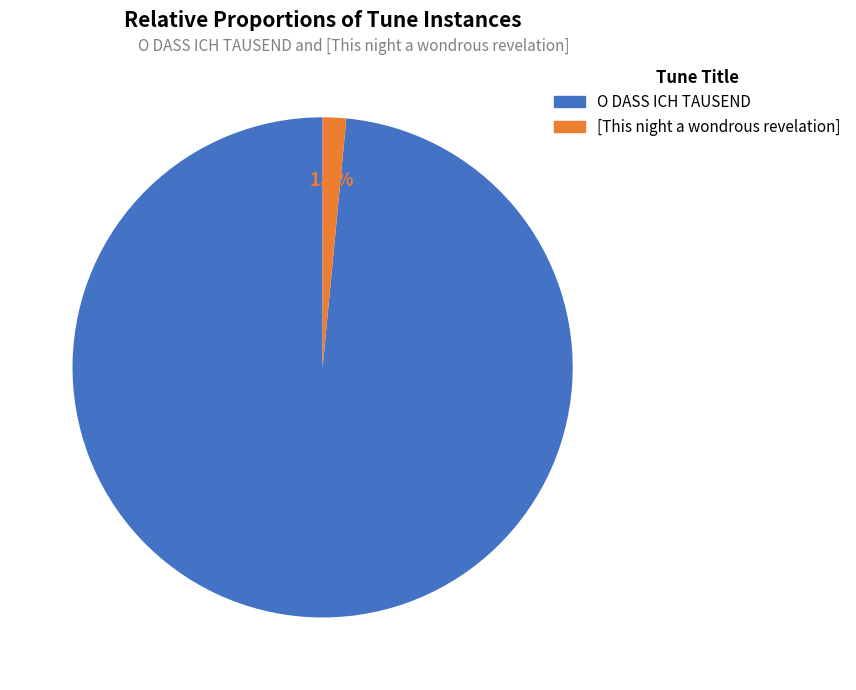

What percentage do [This night a wondrous revelation] and O DASS ICH TAUSEND together represent?

100.0%